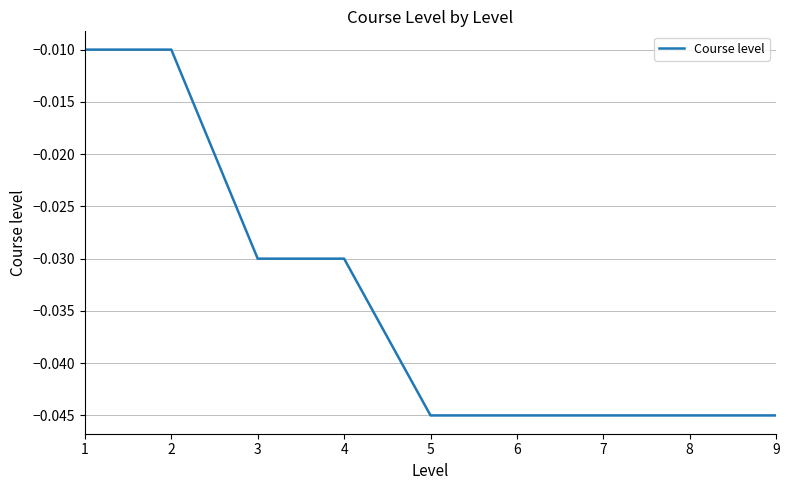

The chart shows a value of -0.1 at 8. True or false?

False